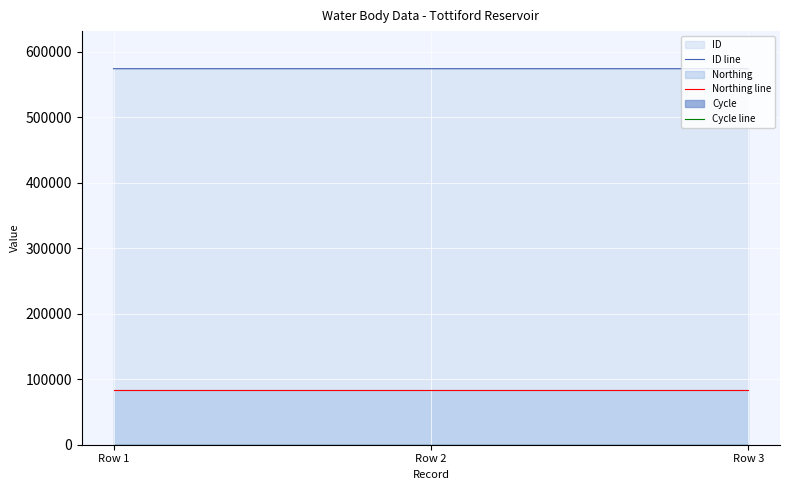

At which category is the sum across all series the highest?

Row 1